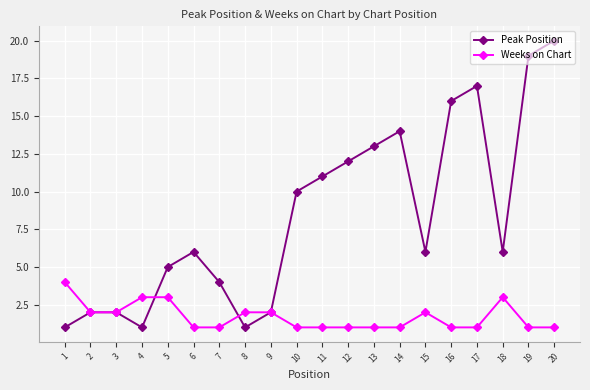

Reading left to right, list all the values displayed in this chart.

Peak Position: 1=1	2=2	3=2	4=1	5=5	6=6	7=4	8=1	9=2	10=10	11=11	12=12	13=13	14=14	15=6	16=16	17=17	18=6	19=19	20=20
Weeks on Chart: 1=4	2=2	3=2	4=3	5=3	6=1	7=1	8=2	9=2	10=1	11=1	12=1	13=1	14=1	15=2	16=1	17=1	18=3	19=1	20=1